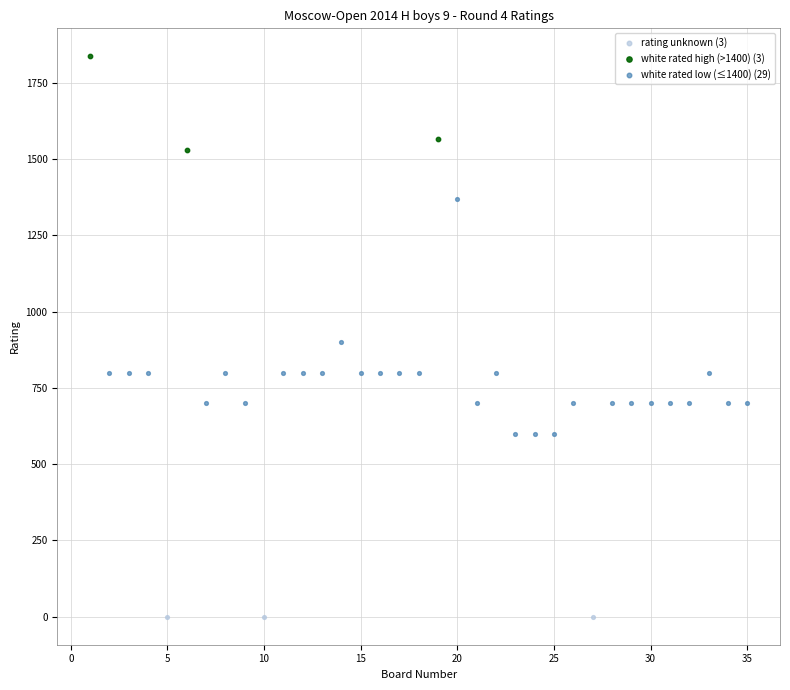

Which series reaches the minimum Y coordinate?

rating unknown (3)